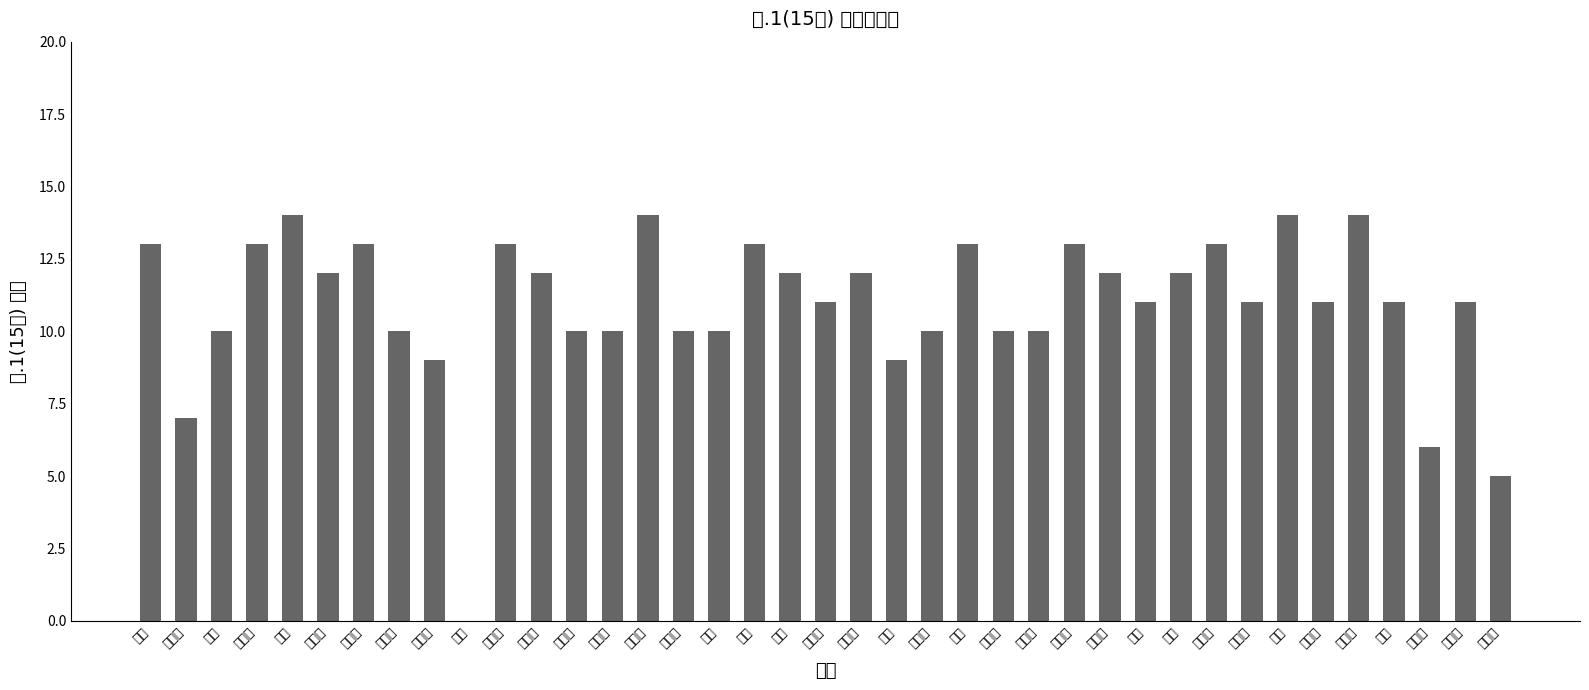

Between 韩佳艺 and 侯林, which is larger?

韩佳艺